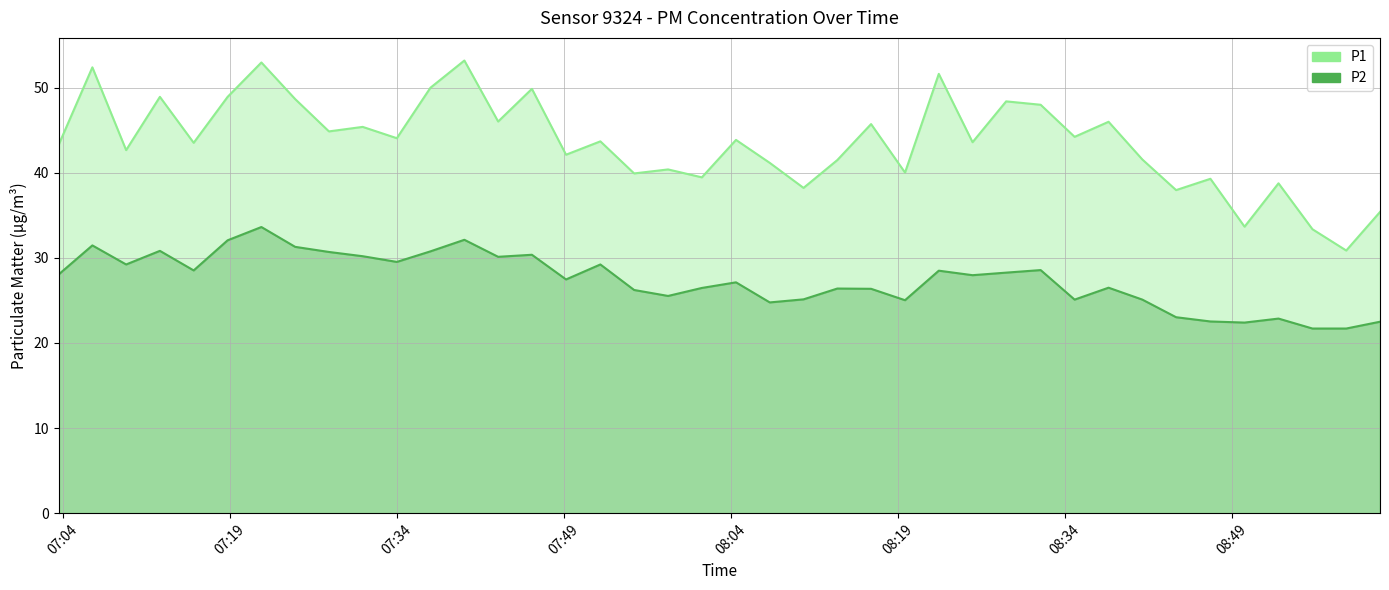

List the series in order of their overall mean, highest first.

P1, P2